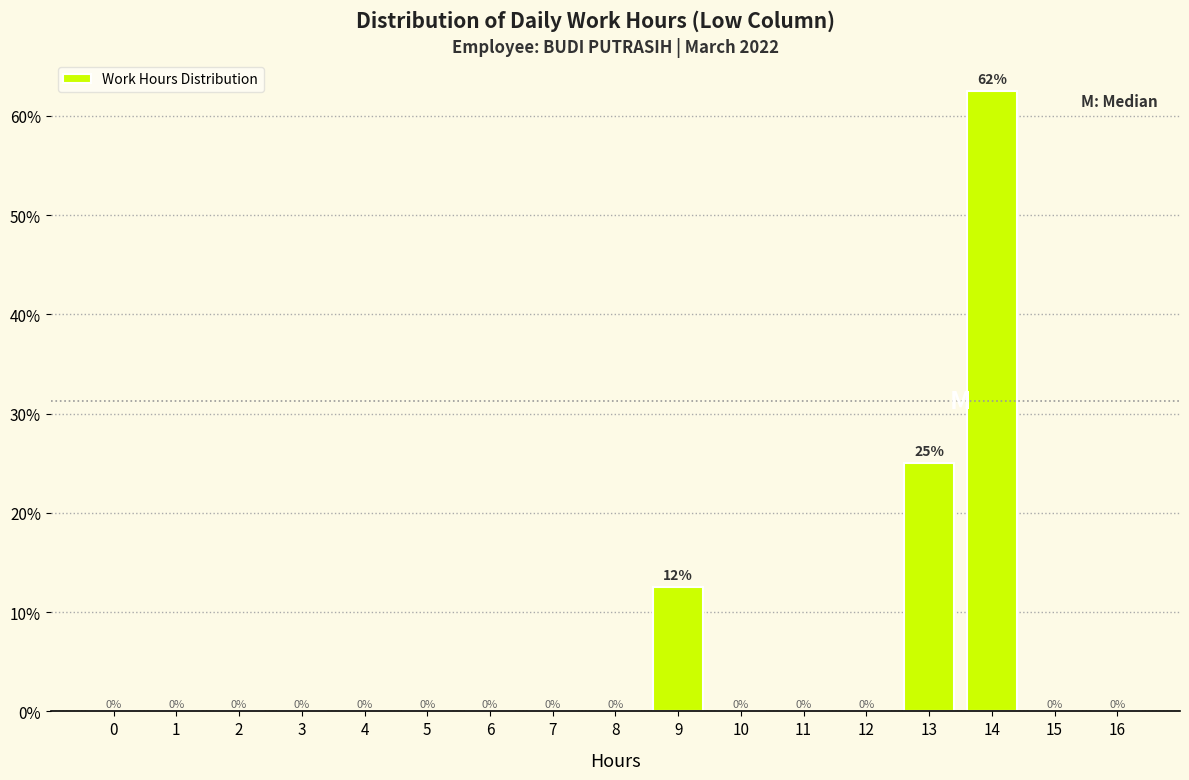

Is it true that the value at 5 is 0.0?

True